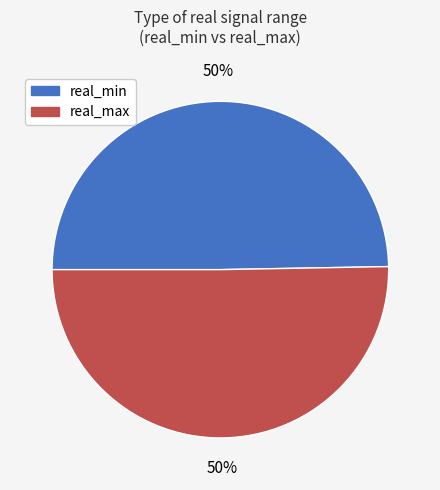

Combined, do real_min and real_max account for over 50%?

Yes